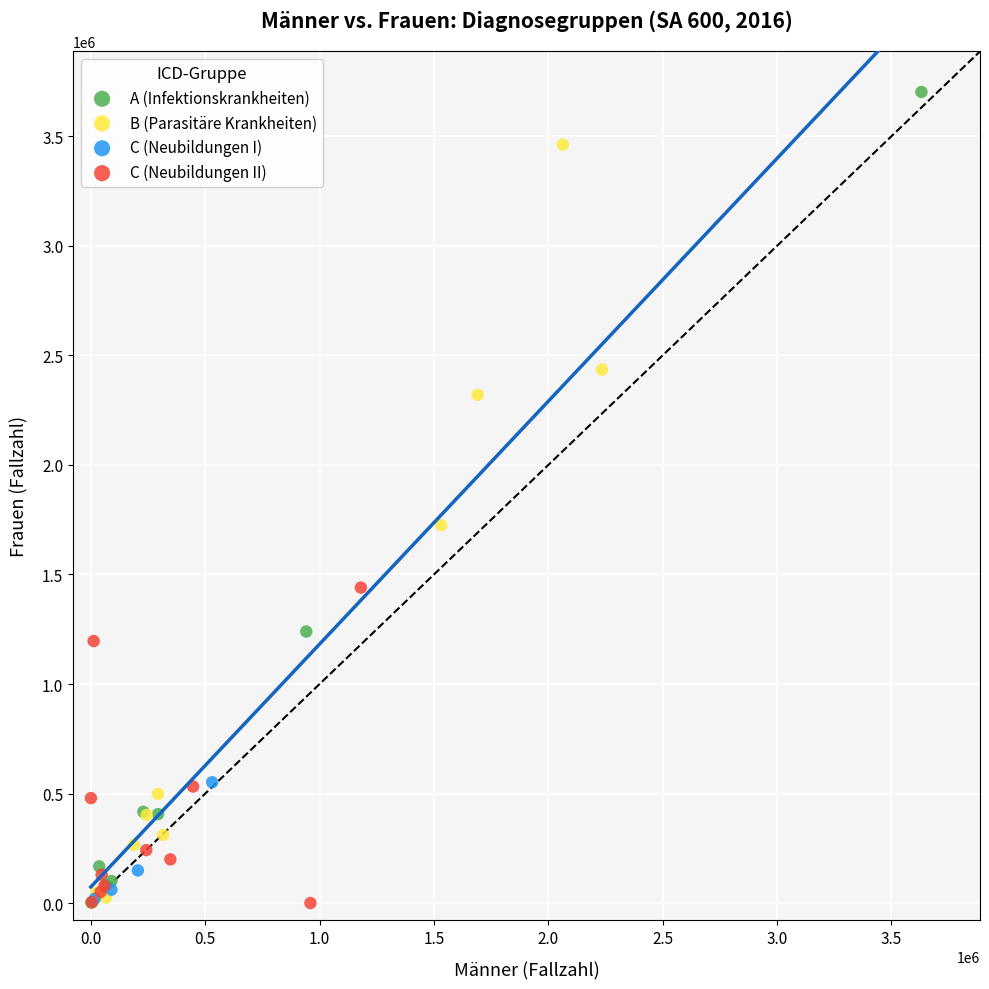

Which series reaches the maximum Y coordinate?

A (Infektionskrankheiten)